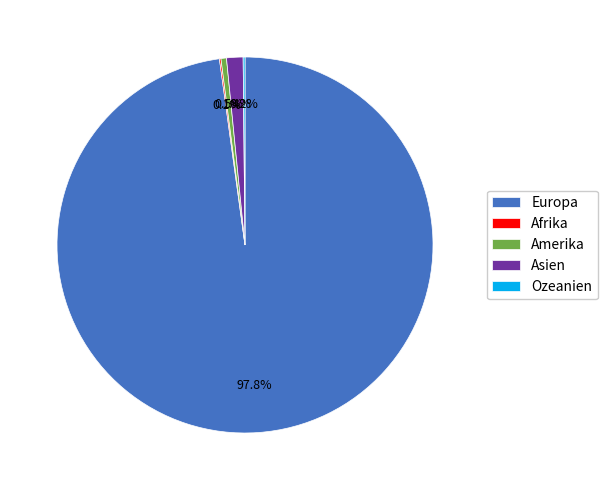

What percentage is NOT represented by Amerika?

99.5%